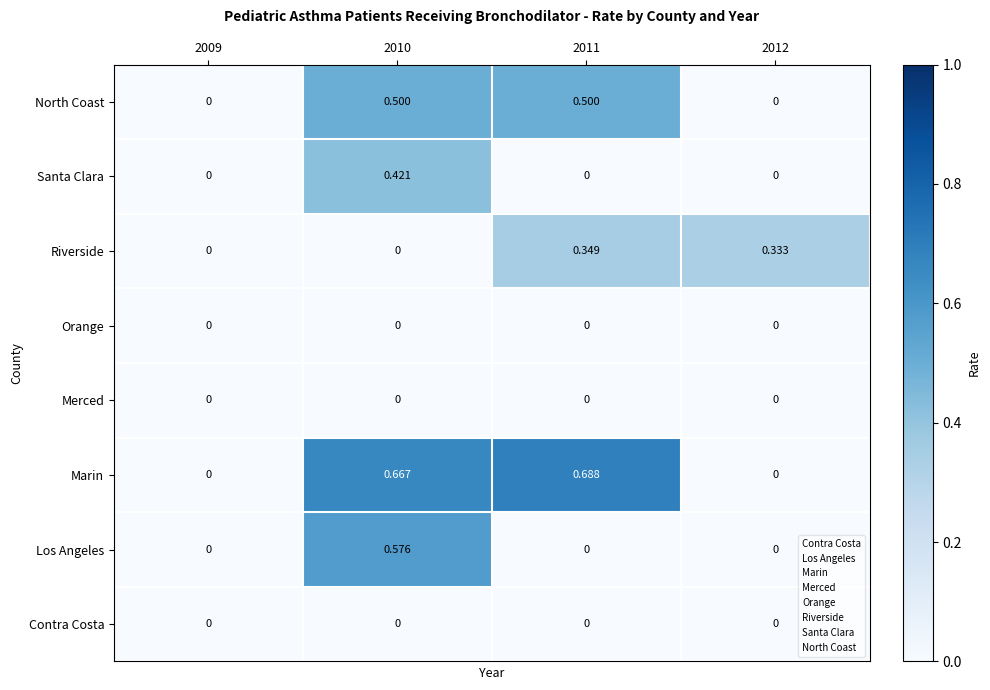

Which series has the largest total across all categories?

Marin